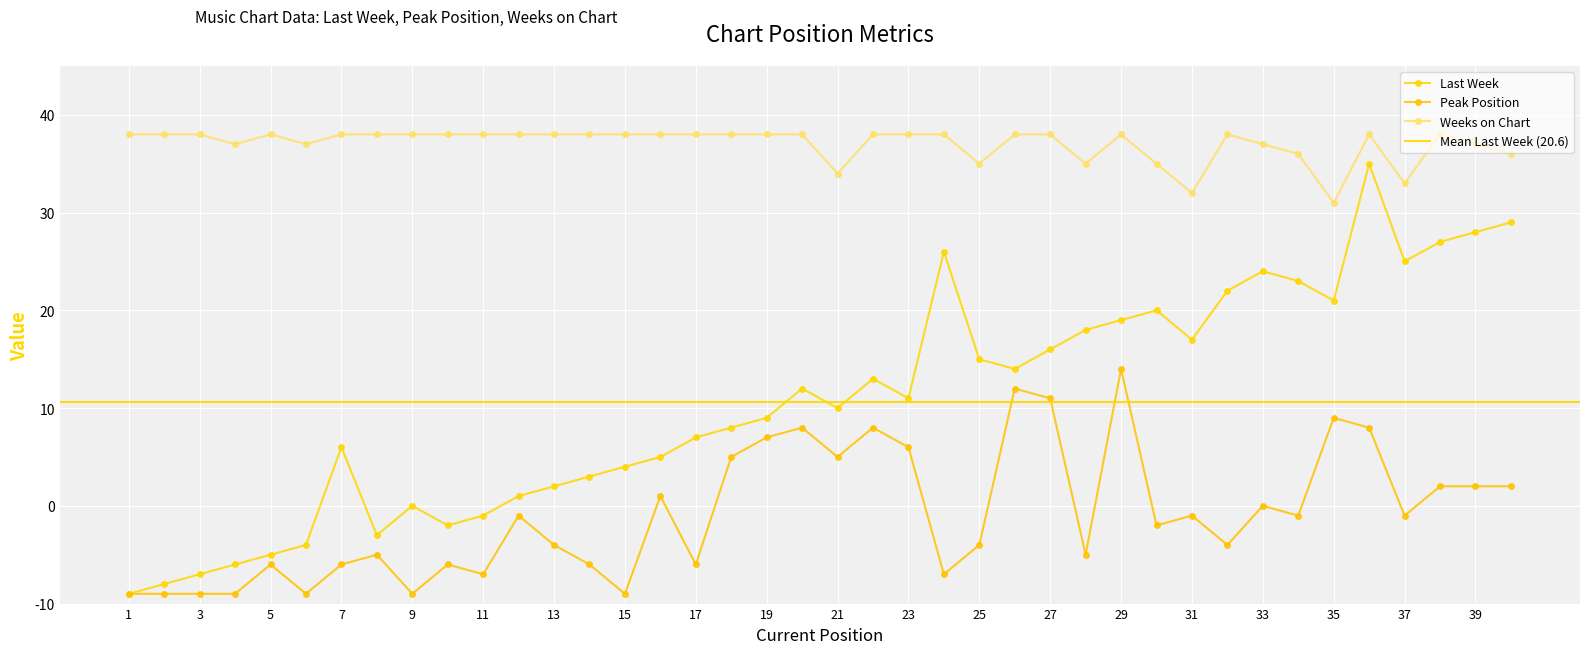

Rank the categories by Weeks on Chart value from lowest to highest.

35, 31, 37, 21, 25, 28, 30, 34, 40, 4, 6, 33, 39, 1, 2, 3, 5, 7, 8, 9, 10, 11, 12, 13, 14, 15, 16, 17, 18, 19, 20, 22, 23, 24, 26, 27, 29, 32, 36, 38